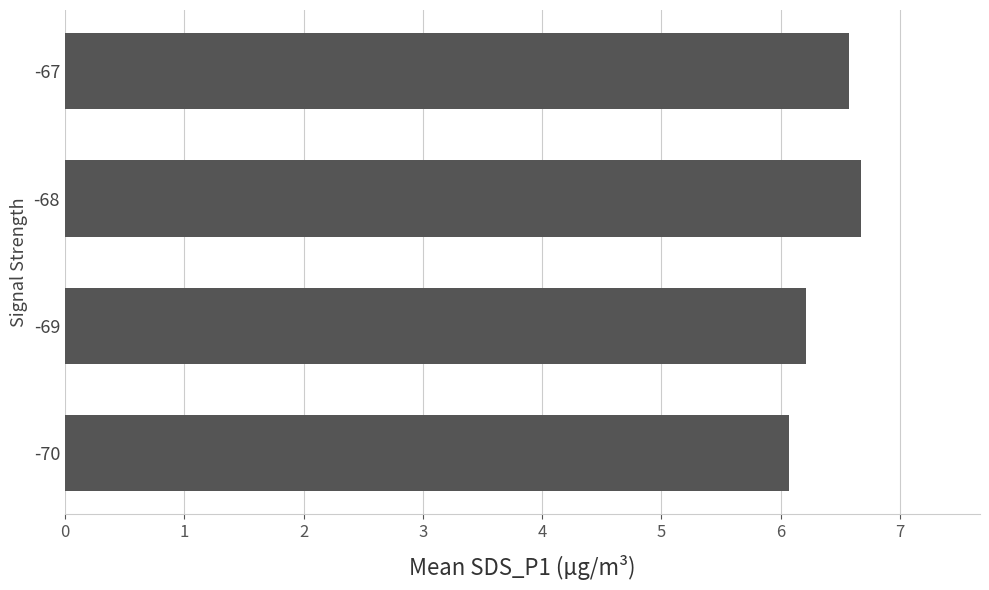

True or false: the data shows 2.5 at -68.

False